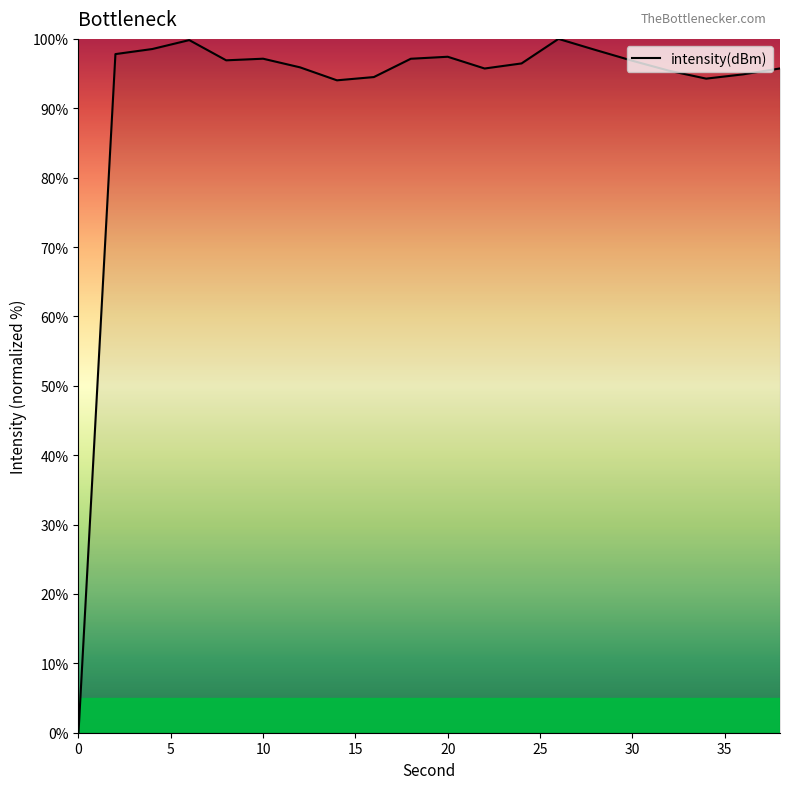

What is the maximum value shown in the chart?

100.0